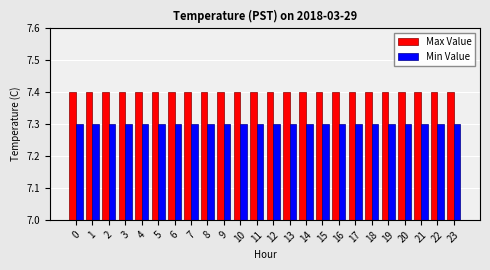

How many bars are there in each group?

2